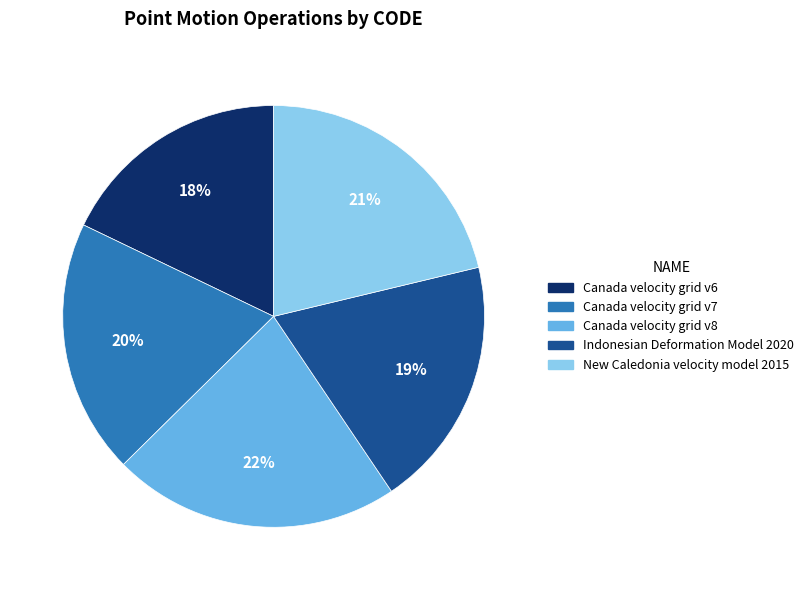

To the nearest percent, what is the combined percentage of Canada velocity grid v8 and Indonesian Deformation Model 2020?

41%